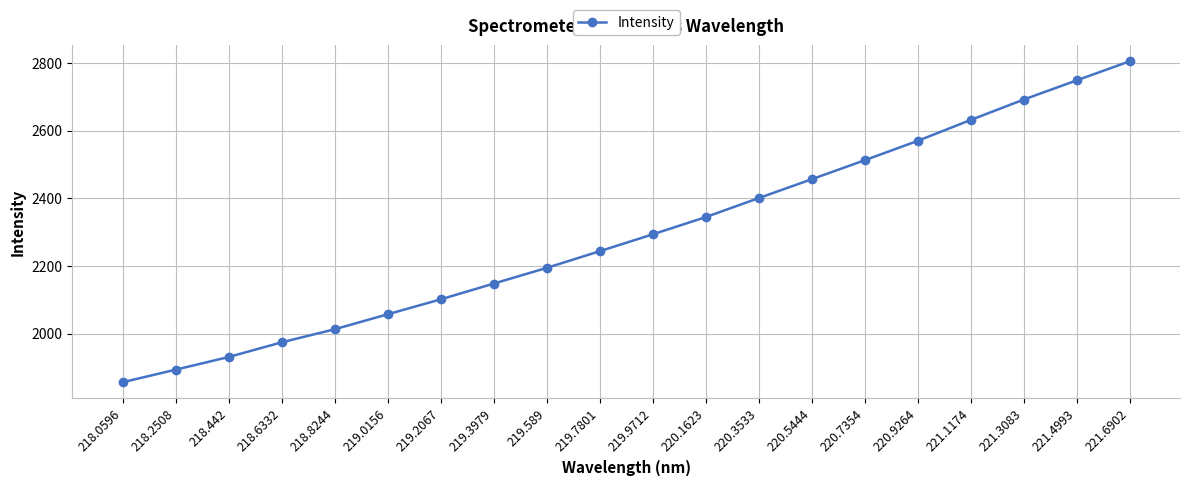

Rank the categories by value from highest to lowest.

221.6902, 221.4993, 221.3083, 221.1174, 220.9264, 220.7354, 220.5444, 220.3533, 220.1623, 219.9712, 219.7801, 219.589, 219.3979, 219.2067, 219.0156, 218.8244, 218.6332, 218.442, 218.2508, 218.0596